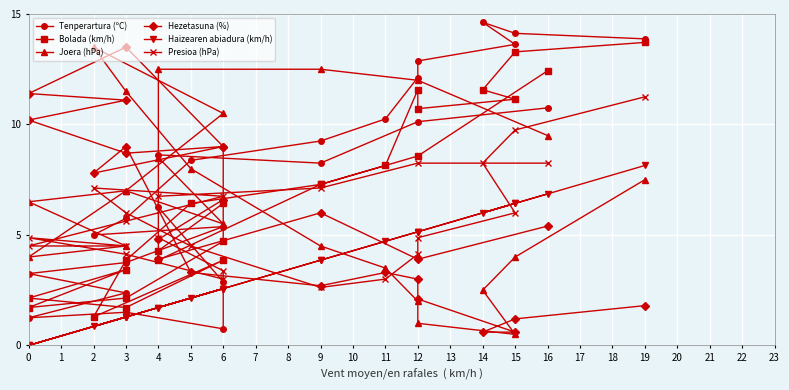

How many lines are shown in the chart?

6